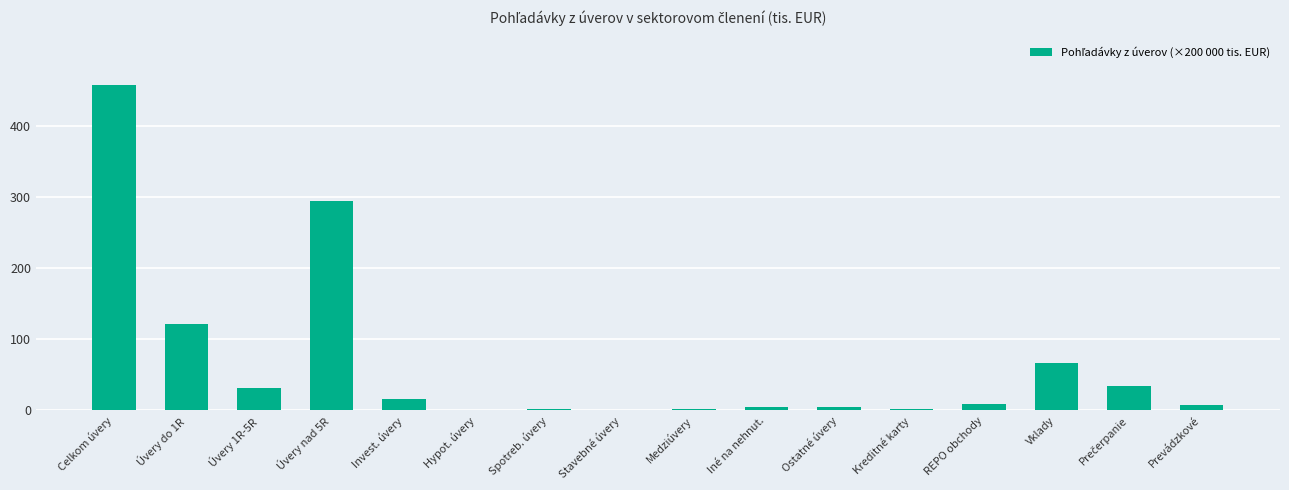

Which category has the highest value across all series?

Celkom úvery